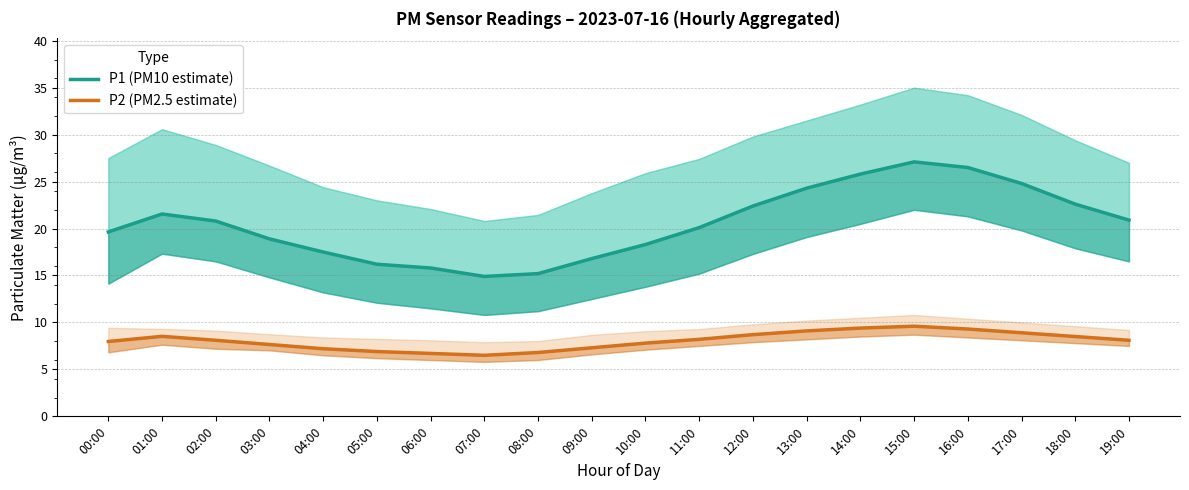

Is it true that P1 (PM10 estimate) equals 38.4 at 01:00?

False